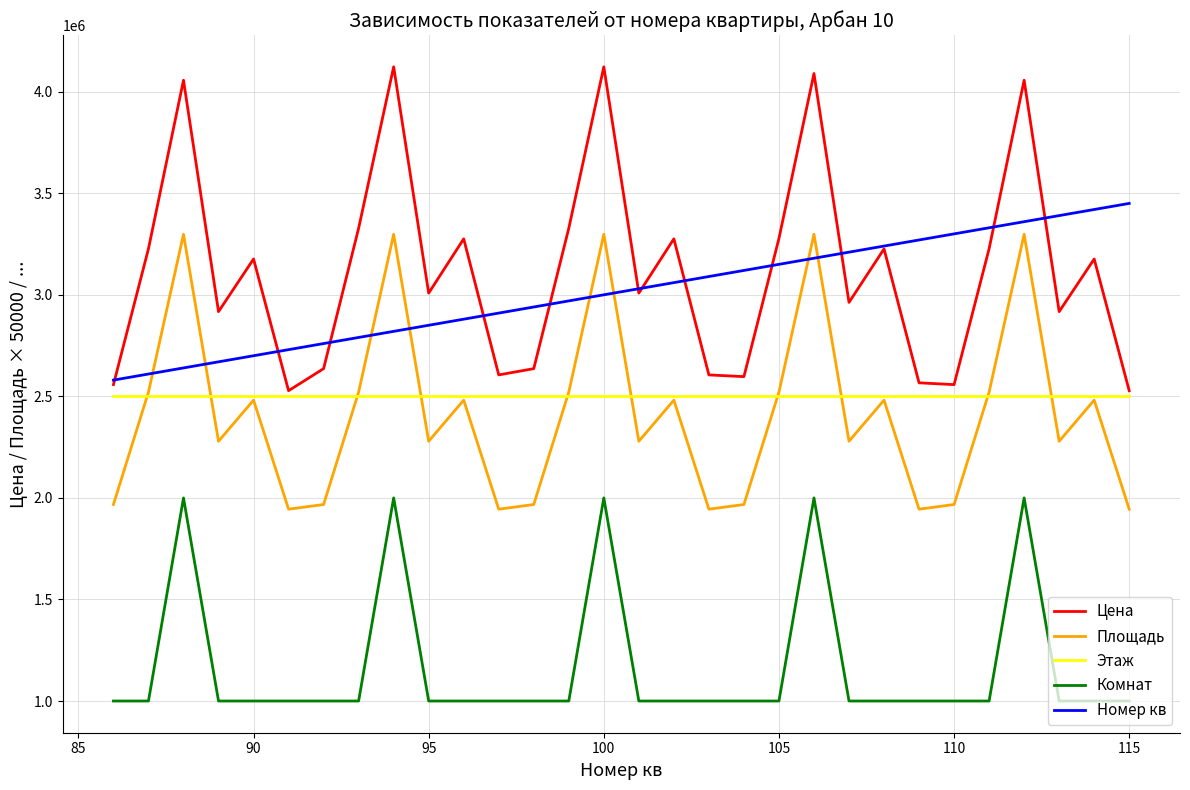

Which series has the largest range (max minus min)?

Цена